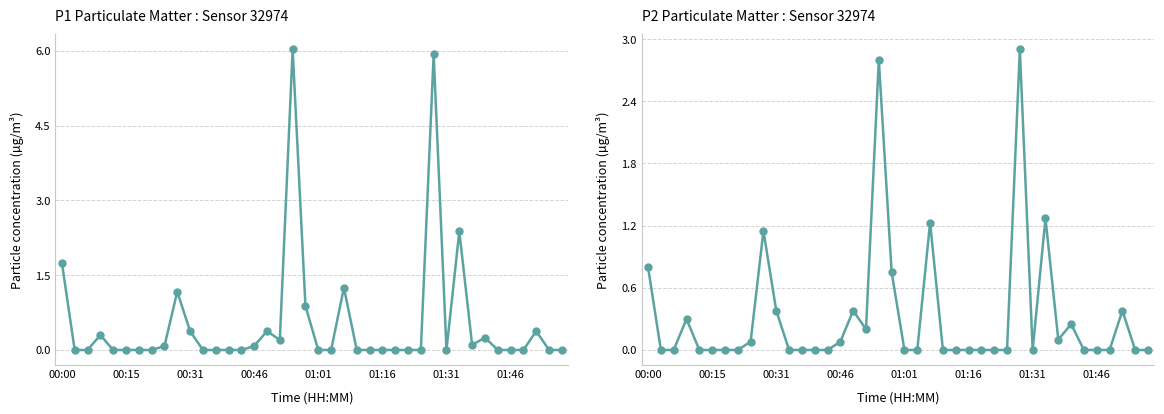

What position from the left is 00:15?

6